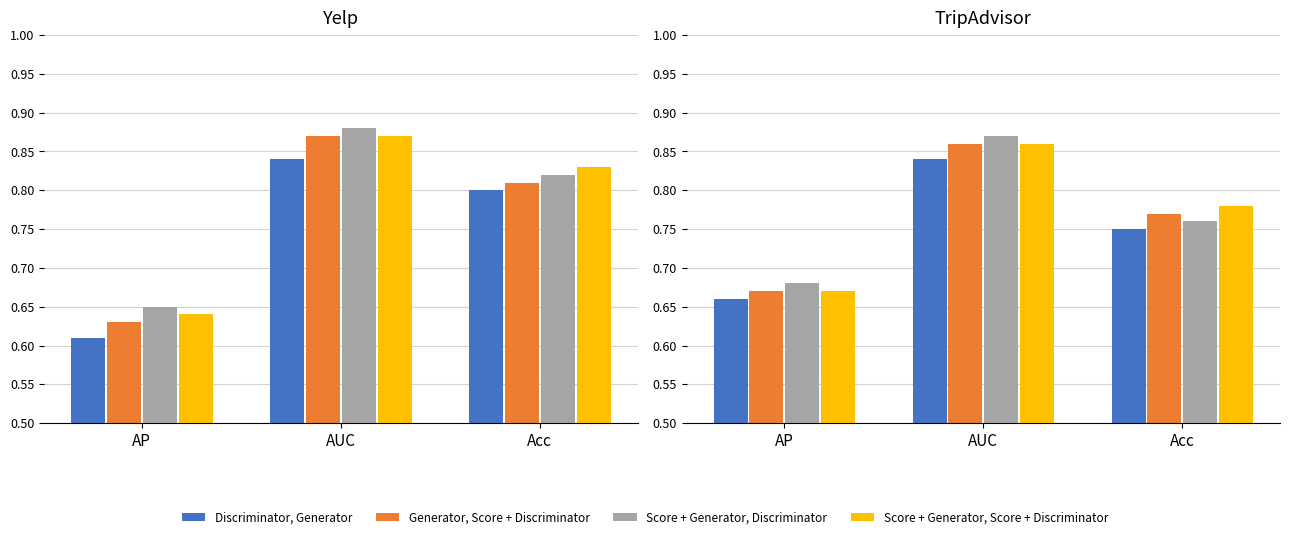

What are all the series names shown in the legend?

Discriminator, Generator, Generator, Score + Discriminator, Score + Generator, Discriminator, Score + Generator, Score + Discriminator